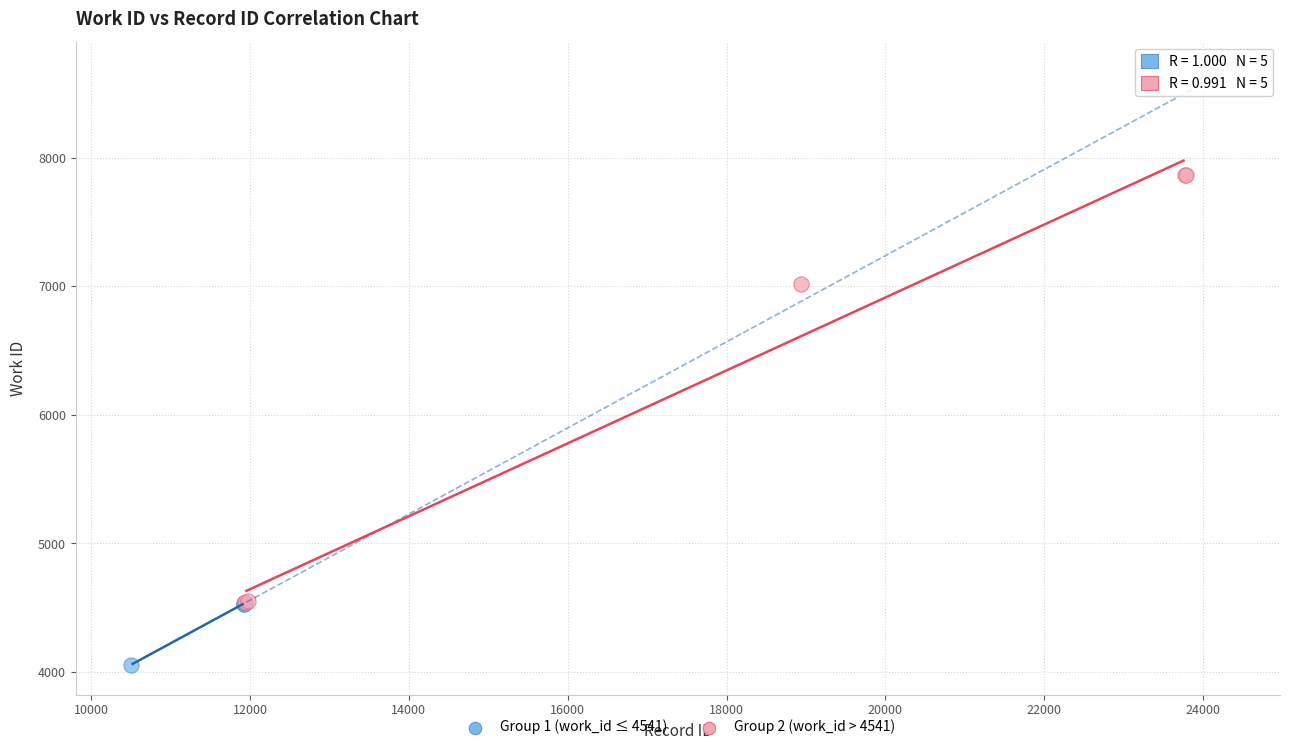

Which series contains the lowest Y value?

Group 1 (work_id ≤ 4541)